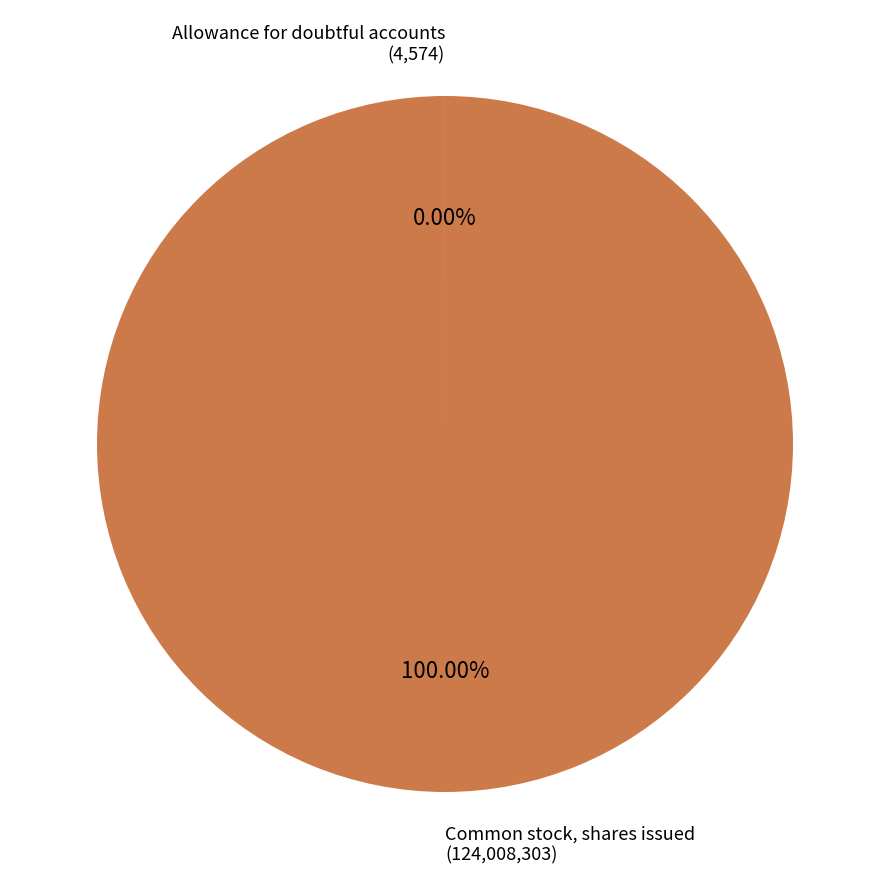

Is there a majority slice in this chart?

Yes